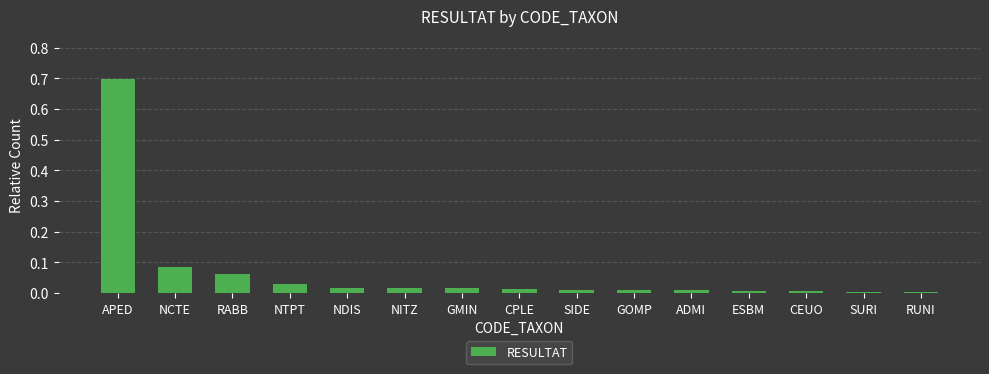

How many categories are shown in the chart?

15